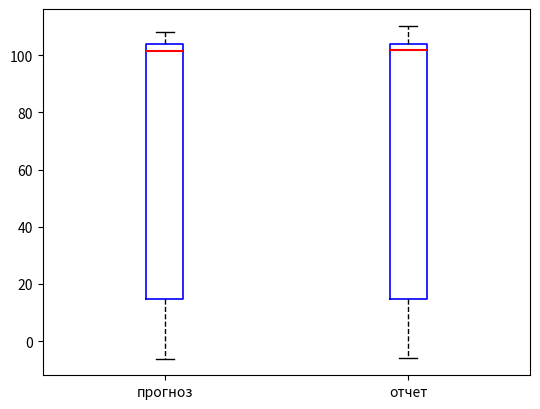

Reading left to right, transcribe this box plot: for each box, give where its median line is, the range the box spans, and where its two whiskers end, as read against the y-axis. The values are not printed on the chart, so give them approximately, as read against the axis.

прогноз: median 102, box 14 to 104, whiskers -6 to 108
отчет: median 102, box 14 to 104, whiskers -6 to 110